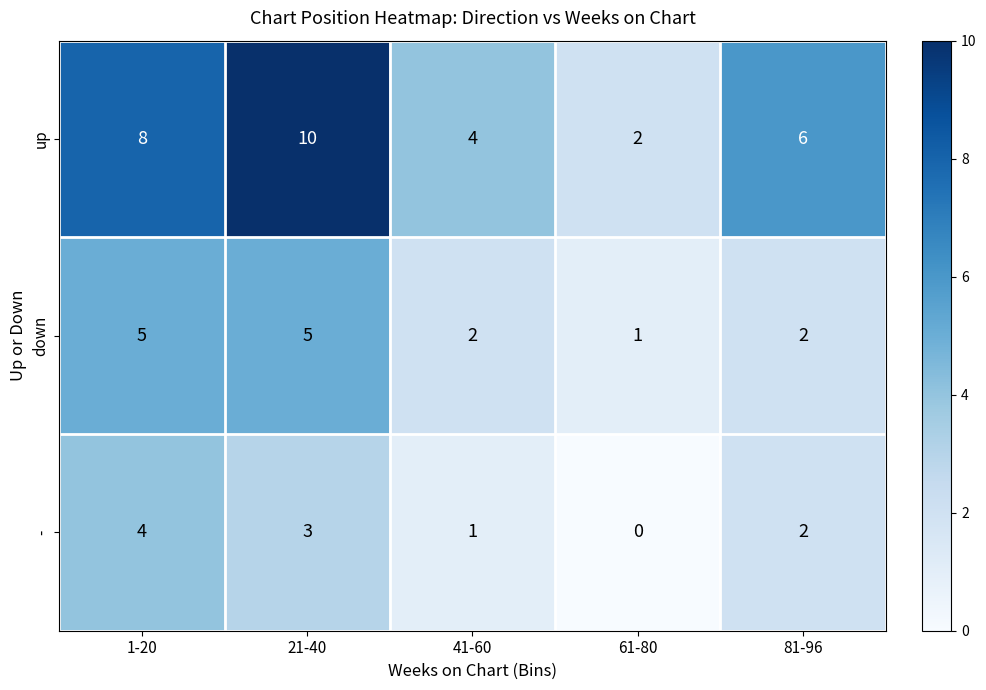

Where does the down series first go above 2?

1-20